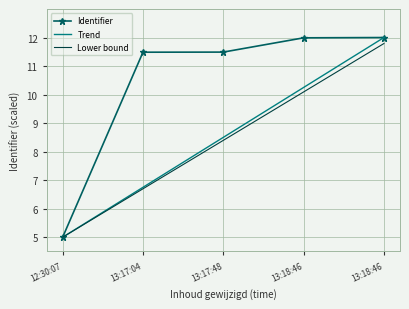

Which label corresponds to the smallest value in the chart?

12:30:07